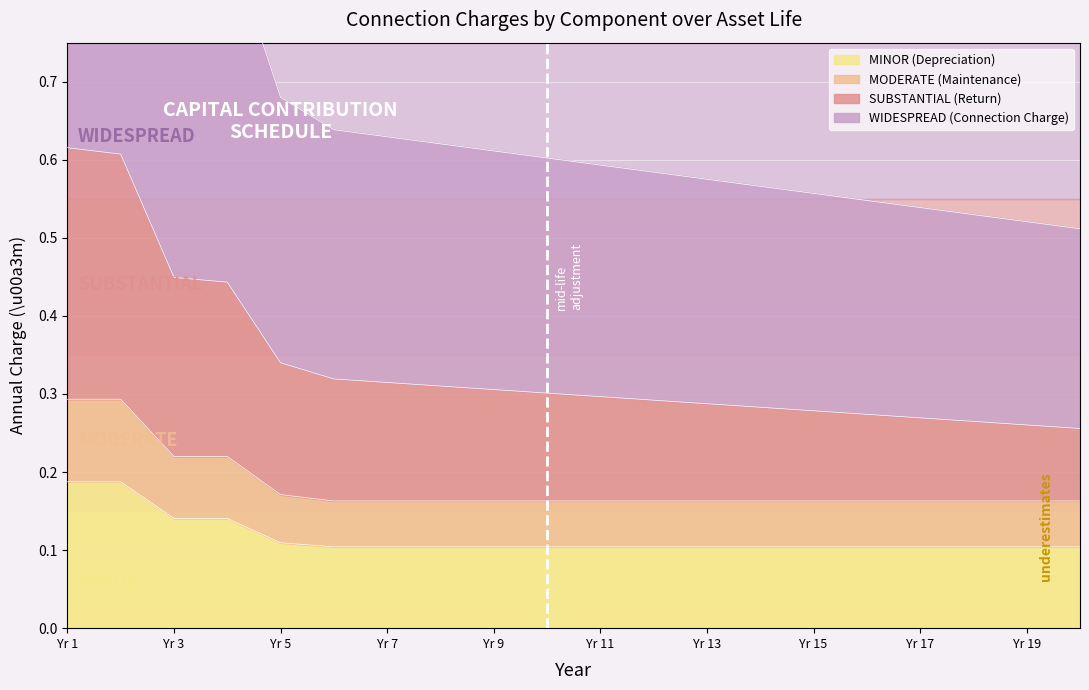

What is the difference between the highest and lowest values at 16?

0.4